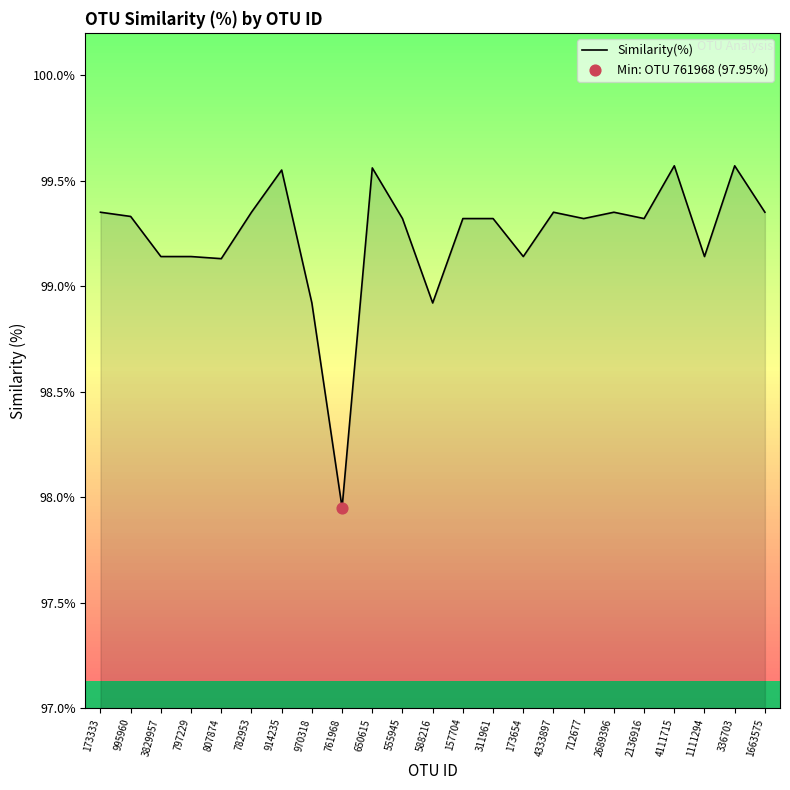

Approximately how many times larger is the value at 807874 compared to 712677?

1.0